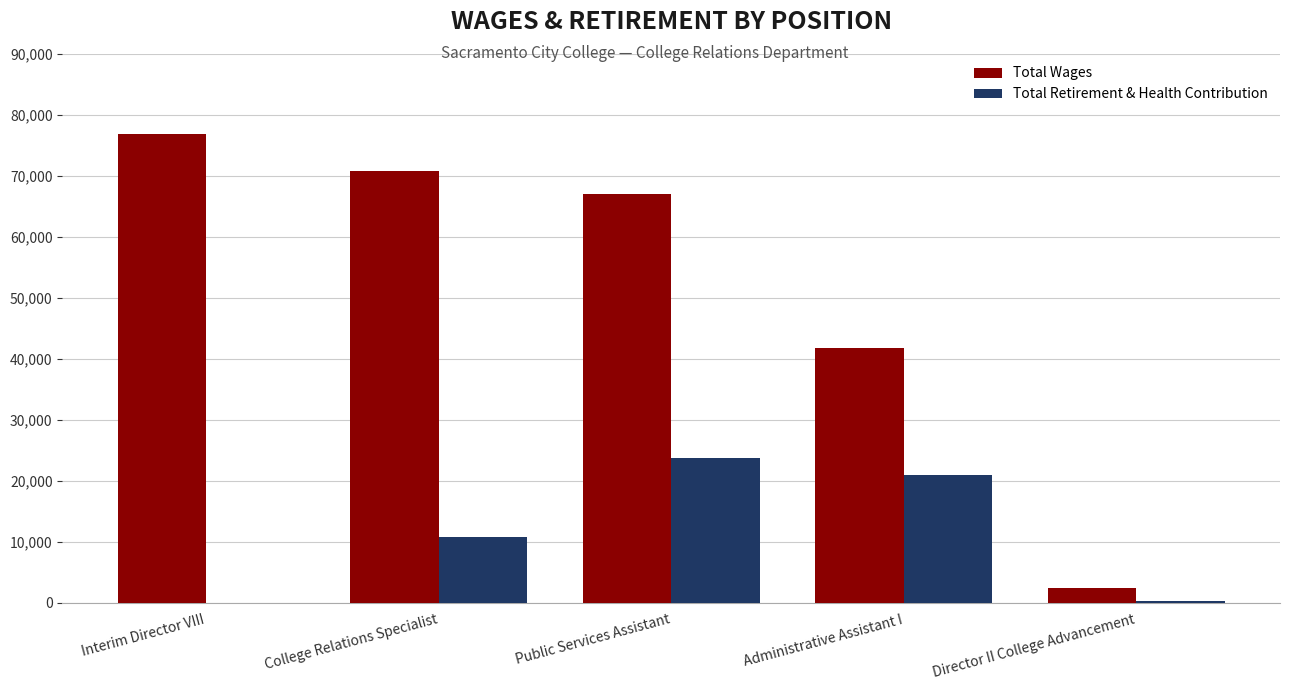

At which label does Total Retirement & Health Contribution reach its peak?

Public Services Assistant